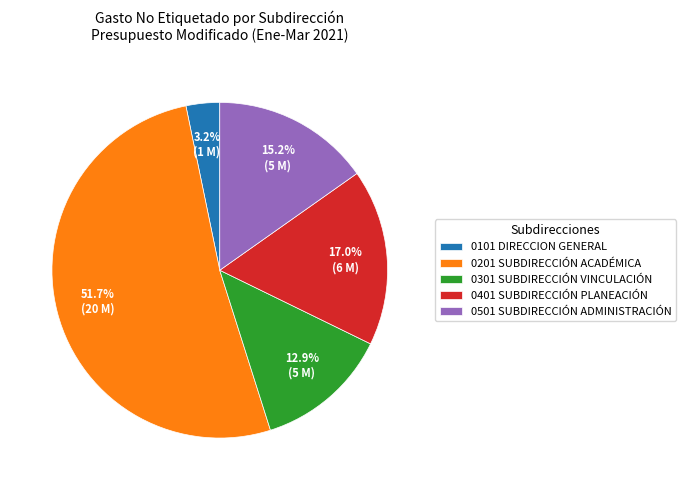

Which category has the biggest portion of the pie?

0201 SUBDIRECCIÓN ACADÉMICA